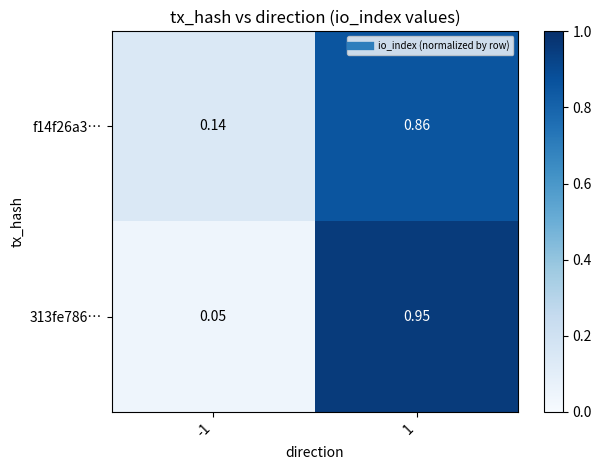

Which series has the largest range (max minus min)?

313fe786…